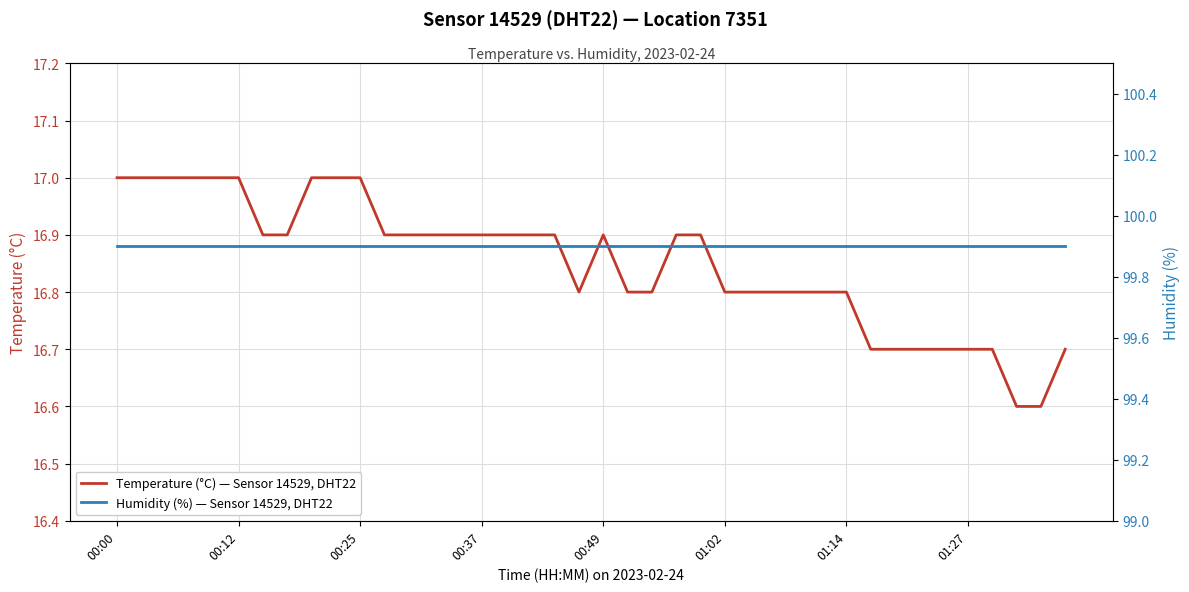

Which series has the widest spread of values?

Temperature (°C) — Sensor 14529, DHT22